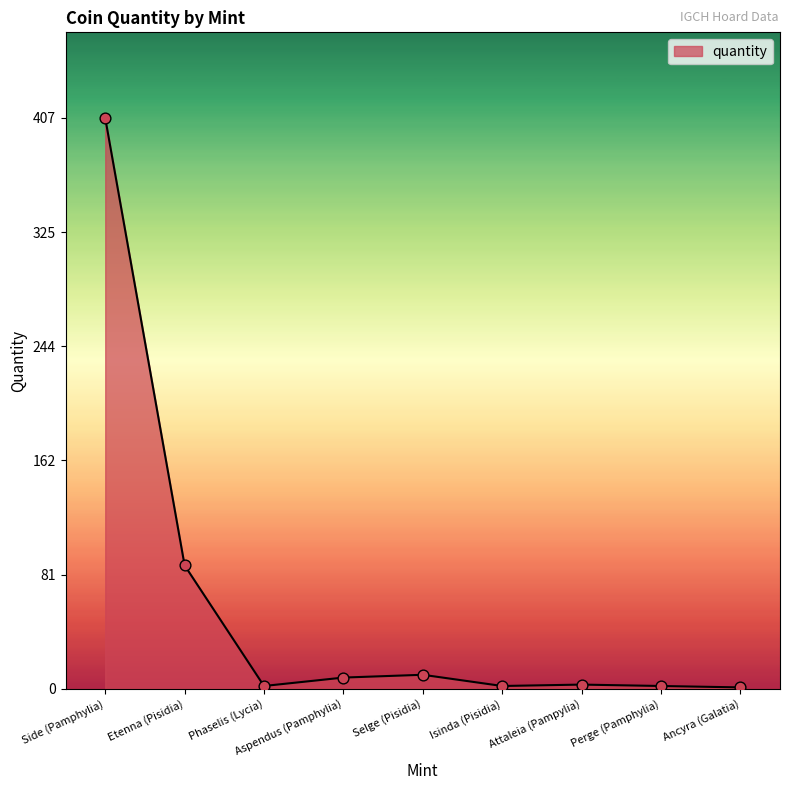

What is the ratio of the value at Perge (Pamphylia) to the value at Phaselis (Lycia)?

1.0